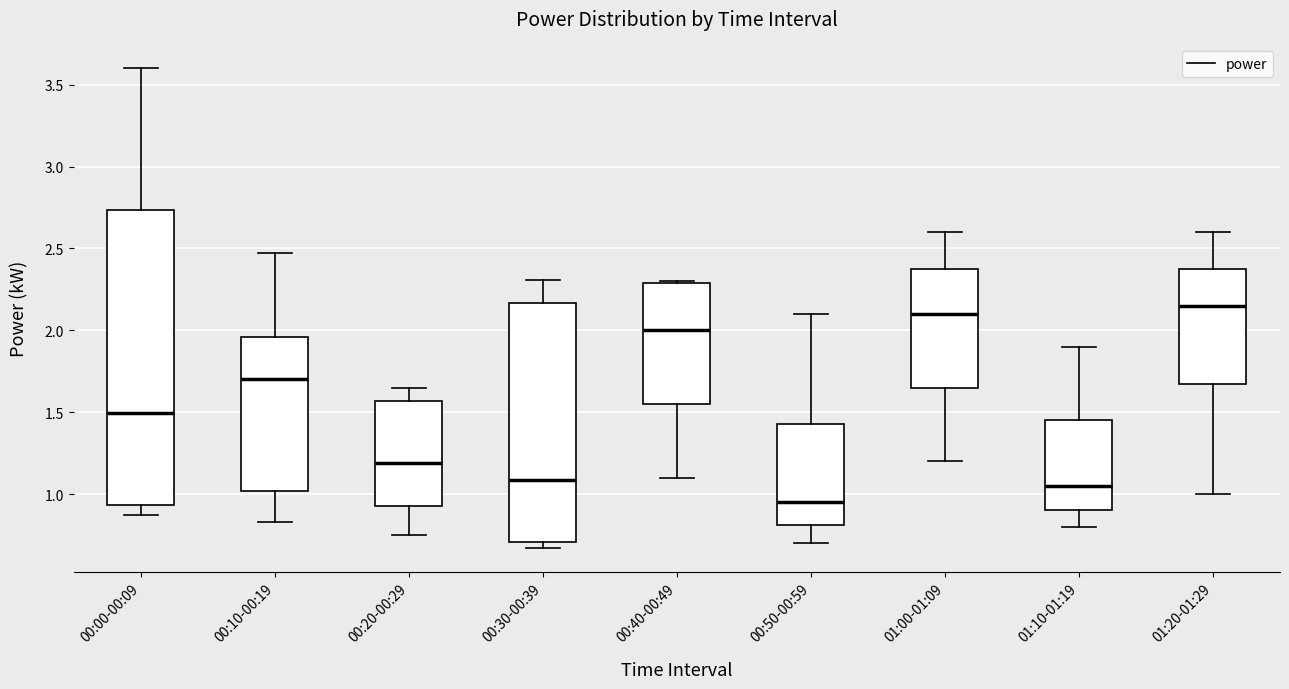

Where is the upper edge of the box for 01:10-01:19 on the y-axis? The values are not printed on the chart, so give them approximately, as read against the axis.

1.45